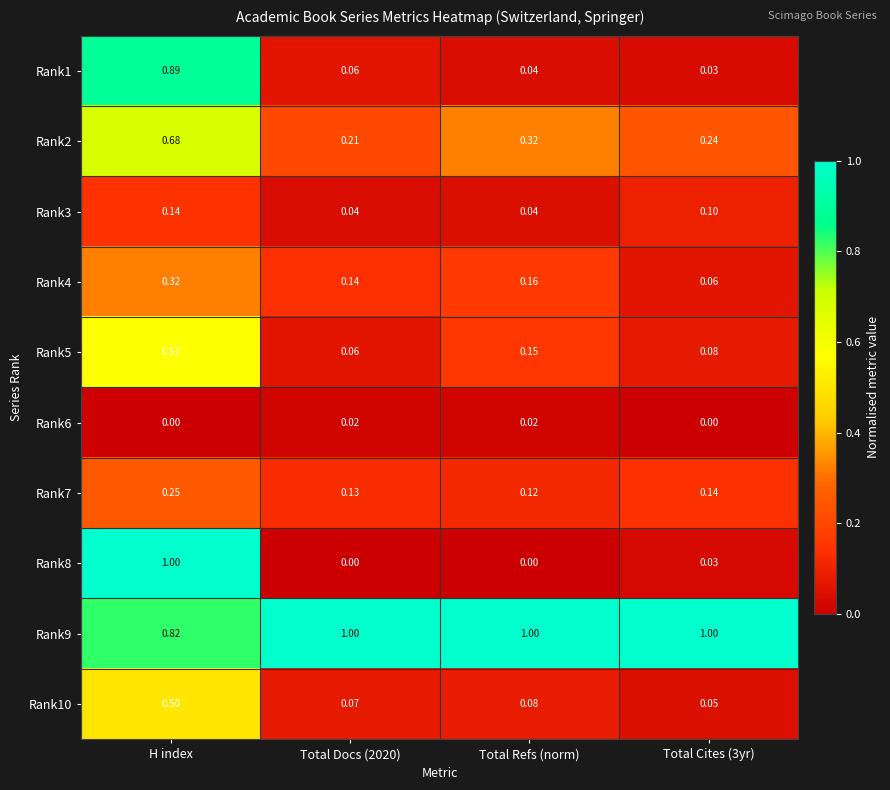

At which category is the sum across all series the highest?

H index